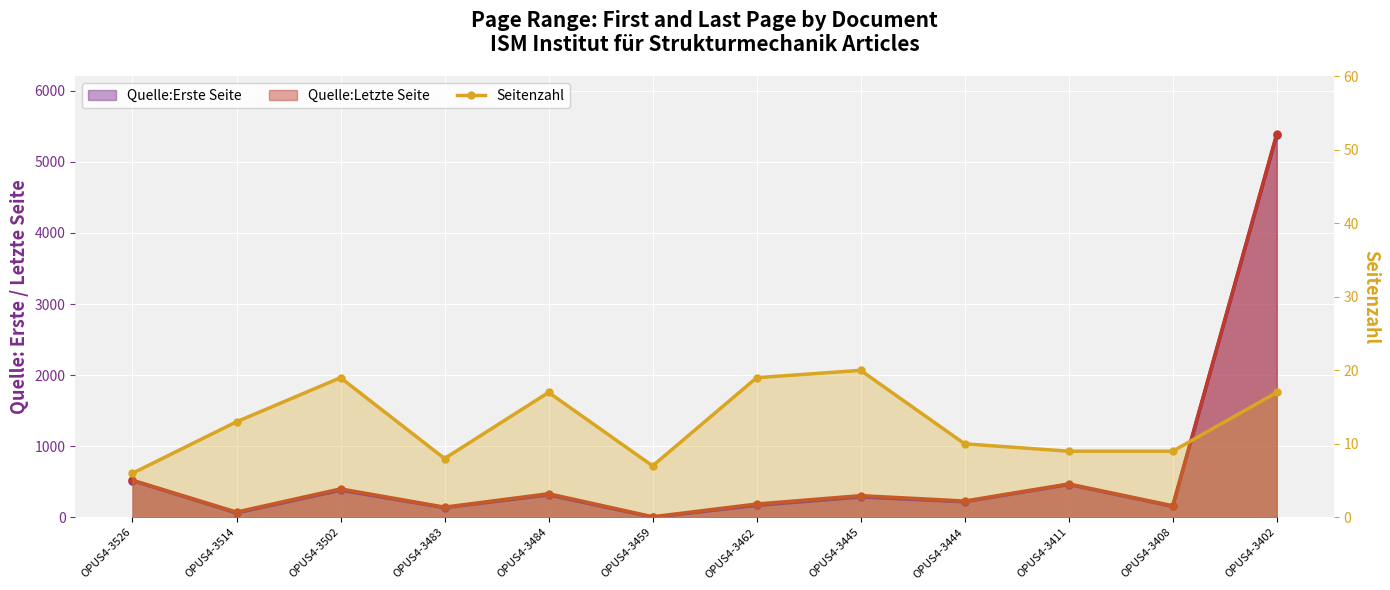

Reading left to right, transcribe all the data shown in this chart.

6	13	19	8	17	7	19	20	10	9	9	17